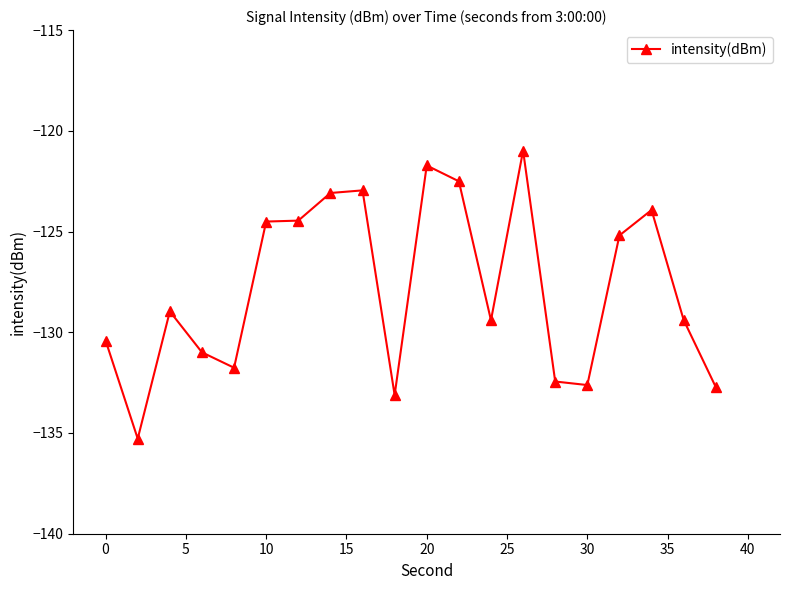

What is the sum of all values?

-2556.4